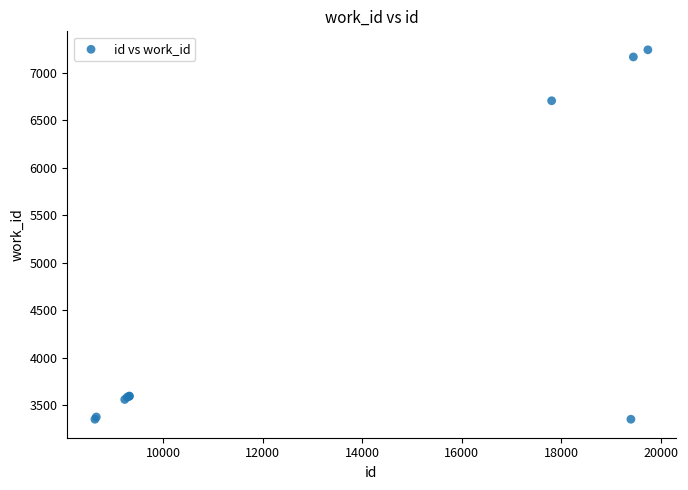

What Y value in the scatter plot is closest to 5296?

6704